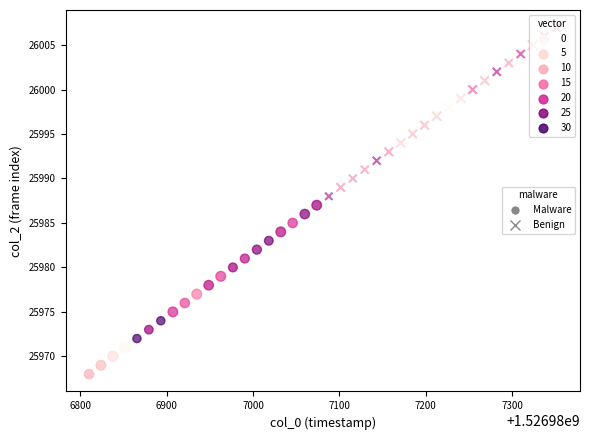

Which series contains the lowest Y value?

Malware